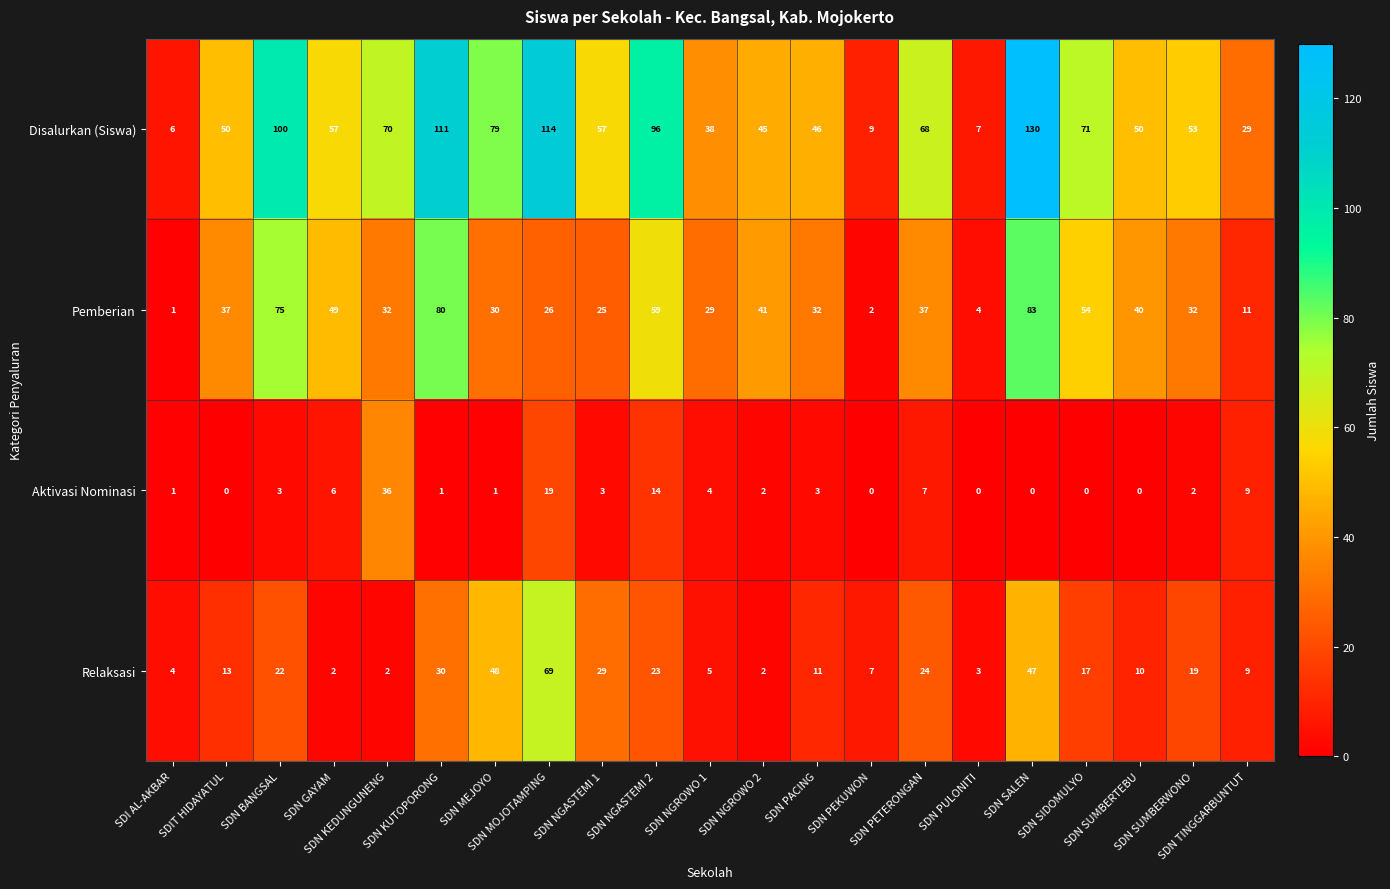

What is the sum of all Pemberian values?

779